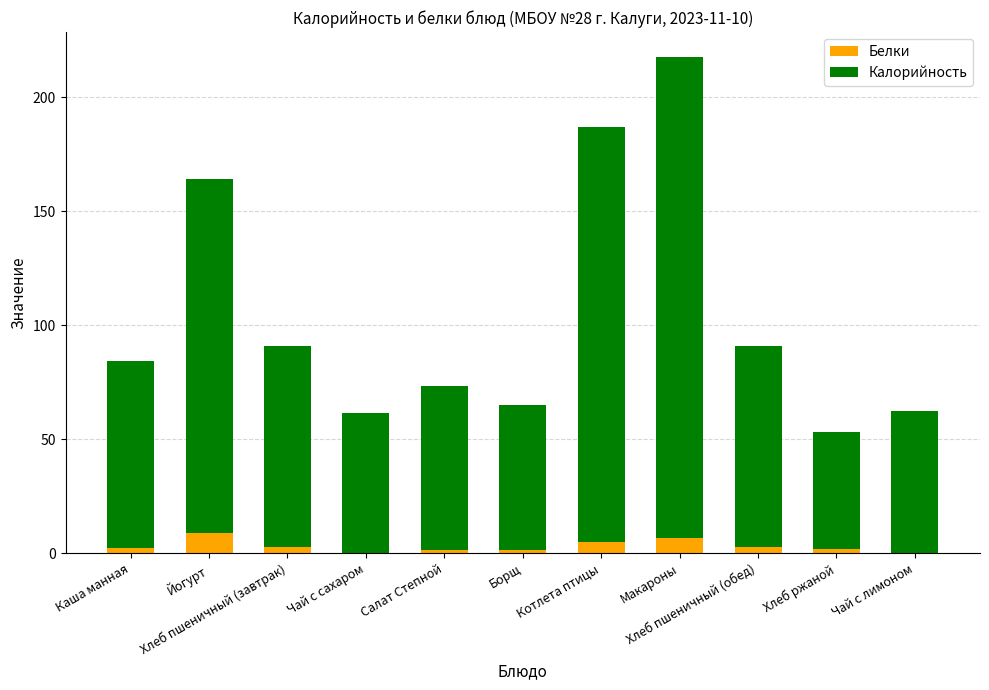

What are all the series names shown in the legend?

Белки, Калорийность